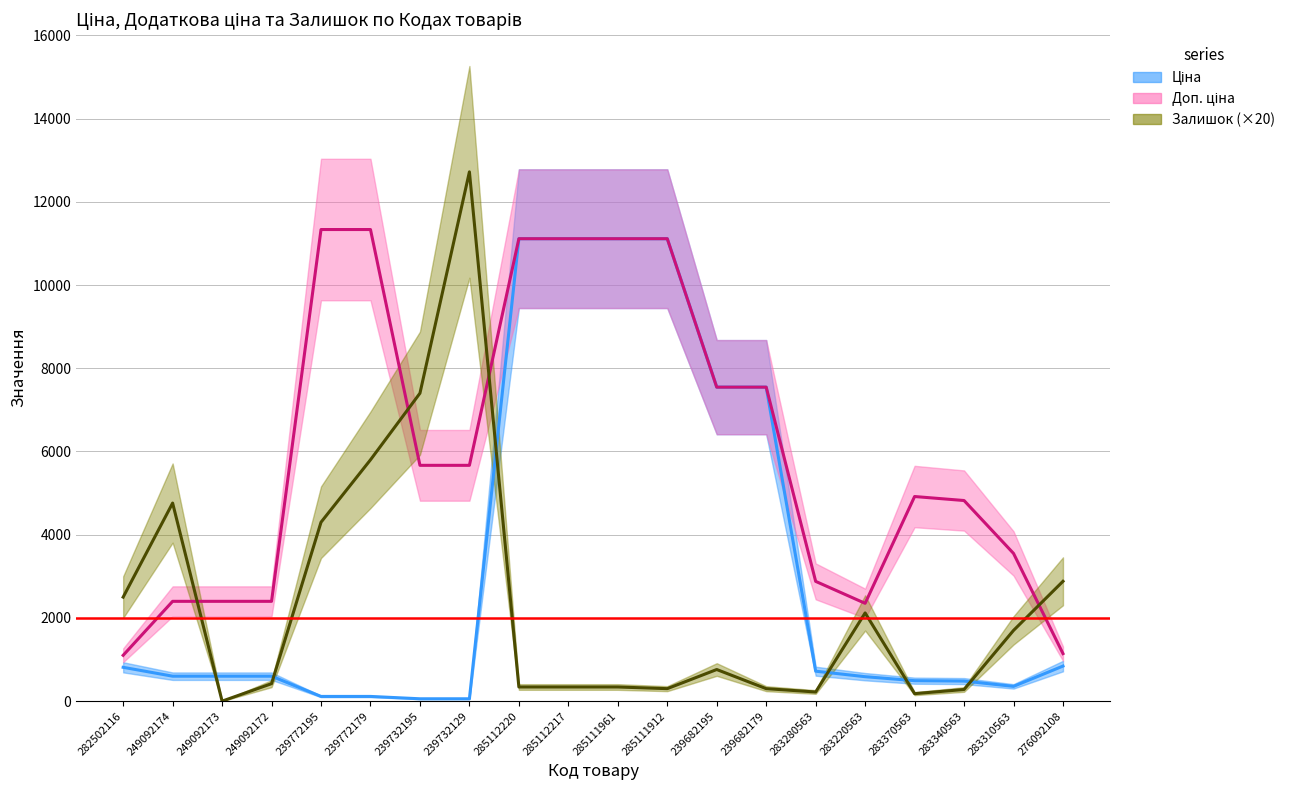

Reading left to right, list all the values displayed in this chart.

Ціна: 282502116=813.0	249092174=599.7	249092173=599.7	249092172=599.7	239772195=113.3	239772179=113.3	239732195=56.7	239732129=56.7	285112220=11113.6	285112217=11113.6	285111961=11113.6	285111912=11113.6	239682195=7545.9	239682179=7545.9	283280563=719.6	283220563=587.7	283370563=491.7	283340563=482.1	283310563=355.0	276092108=842.8
Доп. ціна: 282502116=1101.8	249092174=2398.7	249092173=2398.7	249092172=2398.7	239772195=11334.0	239772179=11334.0	239732195=5667.0	239732129=5667.0	285112220=11113.6	285112217=11113.6	285111961=11113.6	285111912=11113.6	239682195=7545.9	239682179=7545.9	283280563=2878.5	283220563=2350.8	283370563=4917.4	283340563=4821.4	283310563=3550.1	276092108=1142.1
Залишок: 282502116=2500.0	249092174=4760.0	249092173=0.0	249092172=420.0	239772195=4300.0	239772179=5800.0	239732195=7400.0	239732129=12720.0	285112220=340.0	285112217=340.0	285111961=340.0	285111912=300.0	239682195=760.0	239682179=300.0	283280563=220.0	283220563=2120.0	283370563=180.0	283340563=280.0	283310563=1700.0	276092108=2880.0